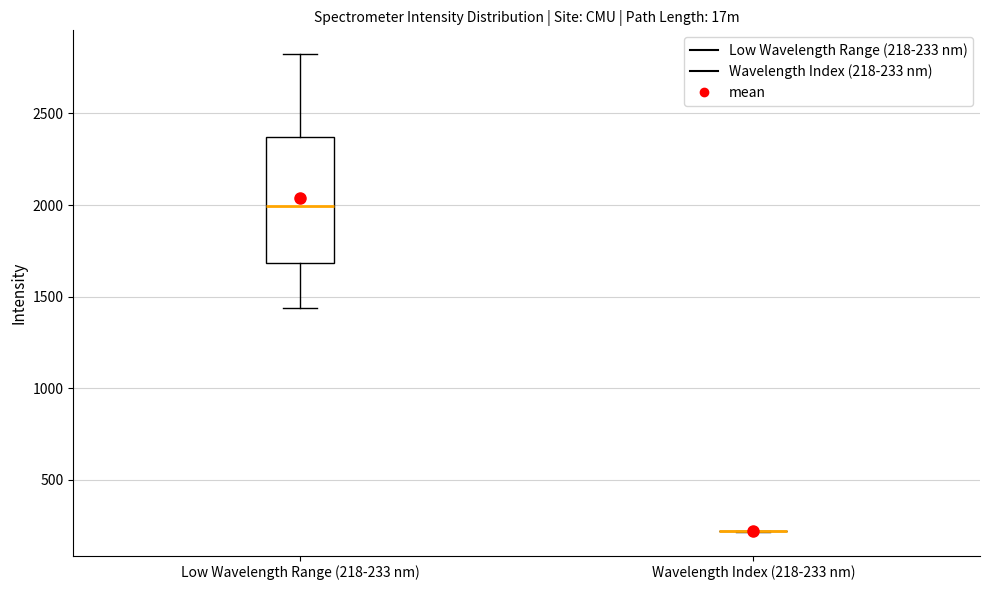

Where is the upper edge of the box for Low Wavelength Range (218-233 nm) on the y-axis? The values are not printed on the chart, so give them approximately, as read against the axis.

2350